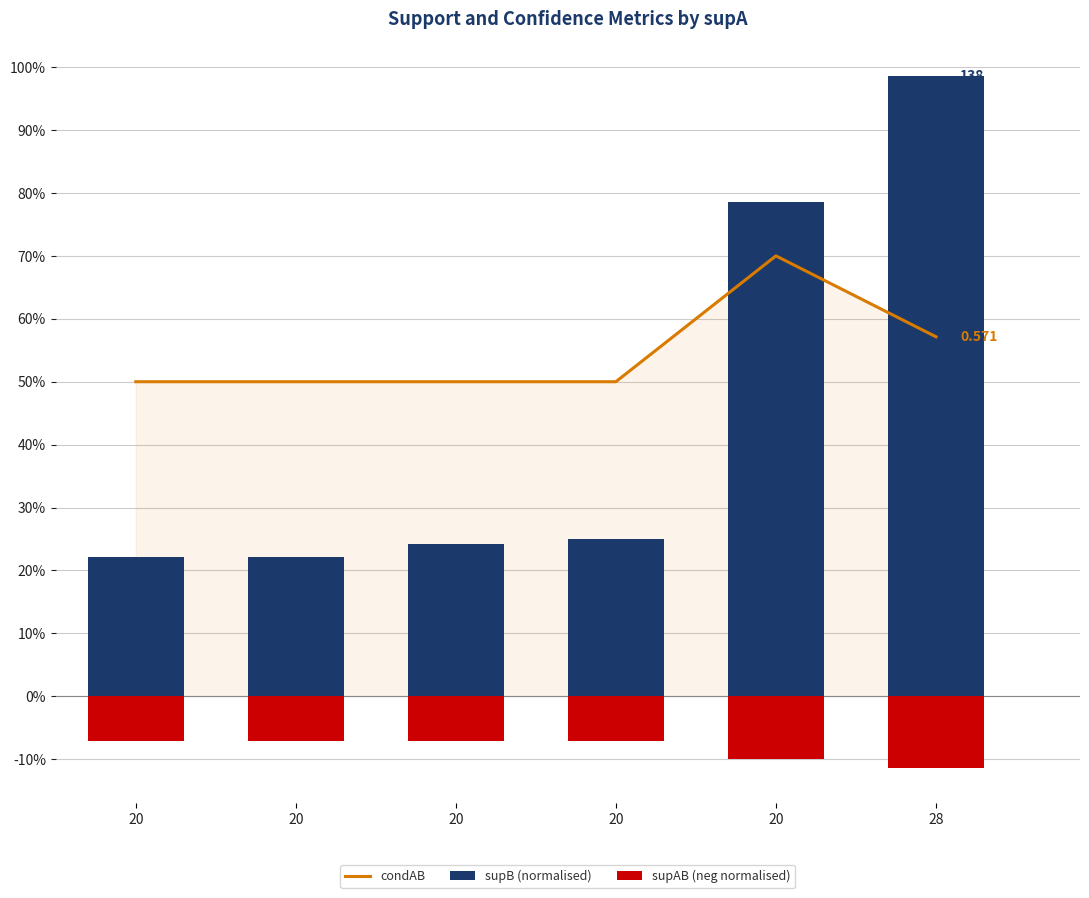

Is it true that supB (normalised) equals 0.8 at 20?

True